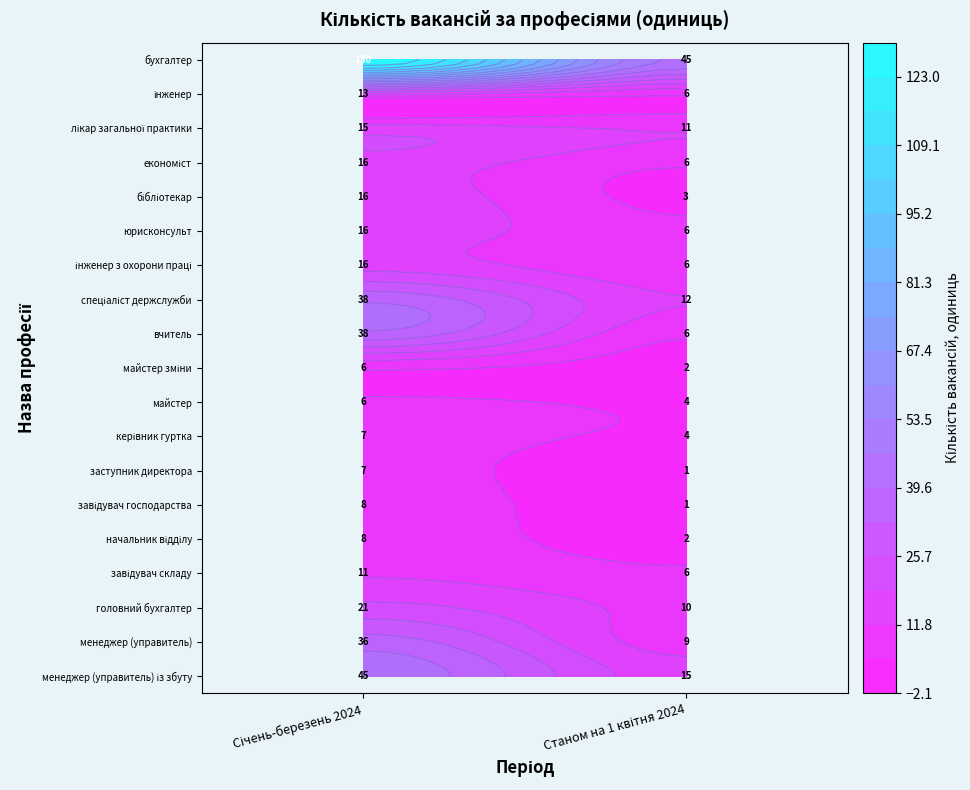

How many data points in економіст are less than 16?

1